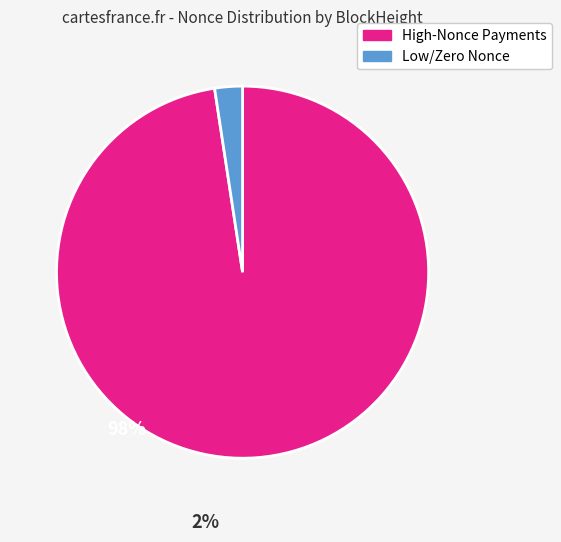

The Low/Zero Nonce slice represents 2% of the pie. True or false?

True